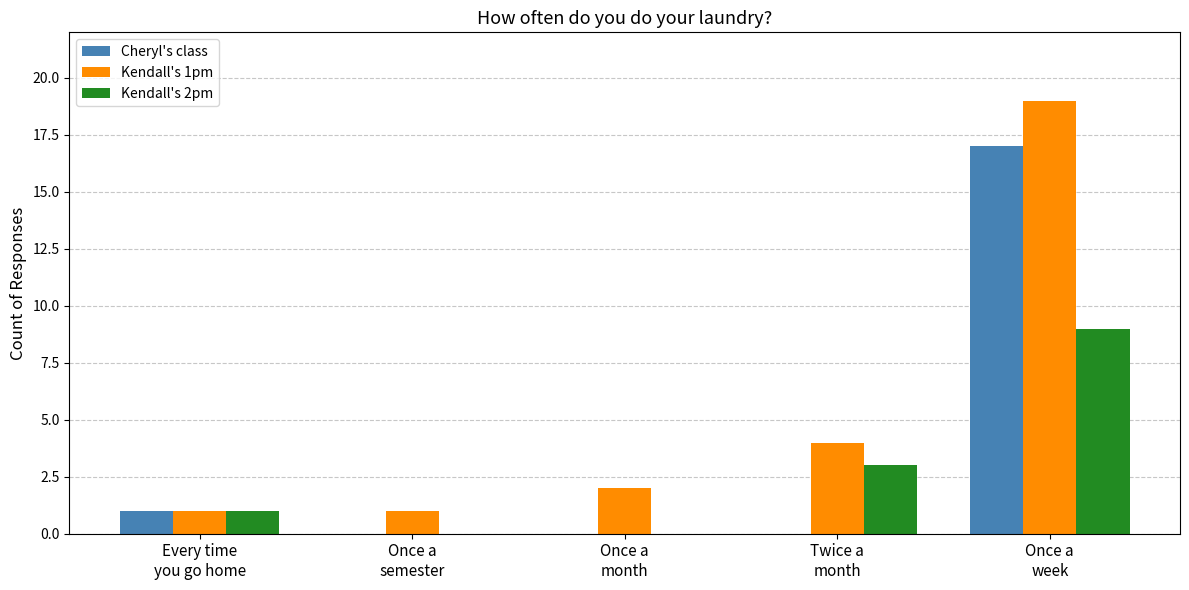

Does the chart contain stacked bars?

No